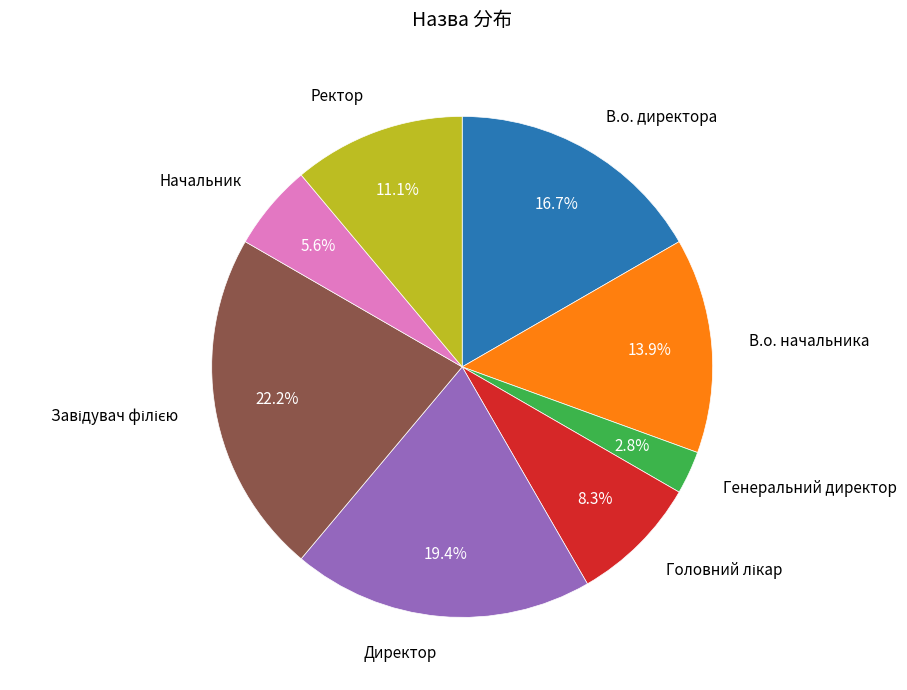

What is the smallest slice in the pie chart?

Генеральний директор